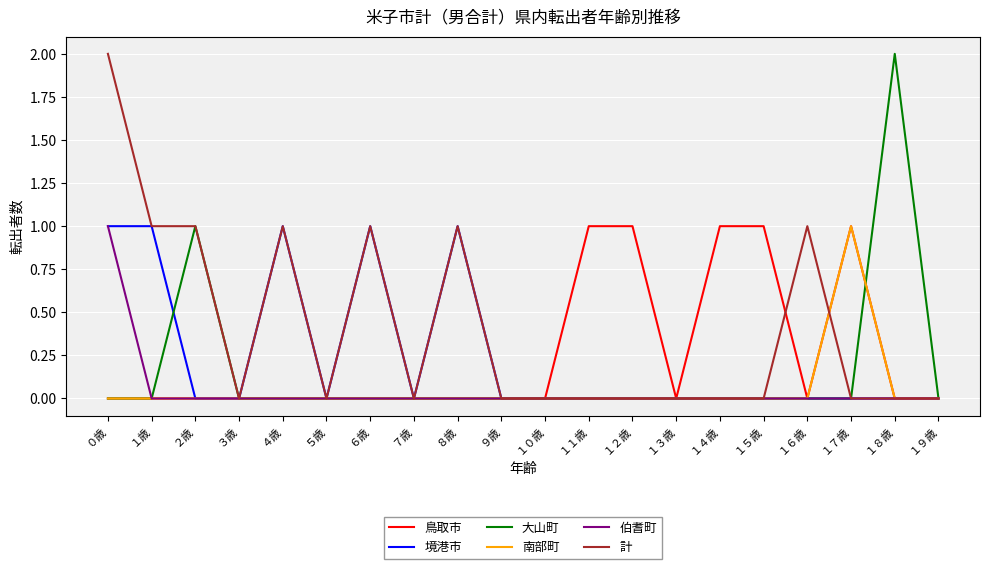

True or false: 計 has a value of -1 at １０歳.

False